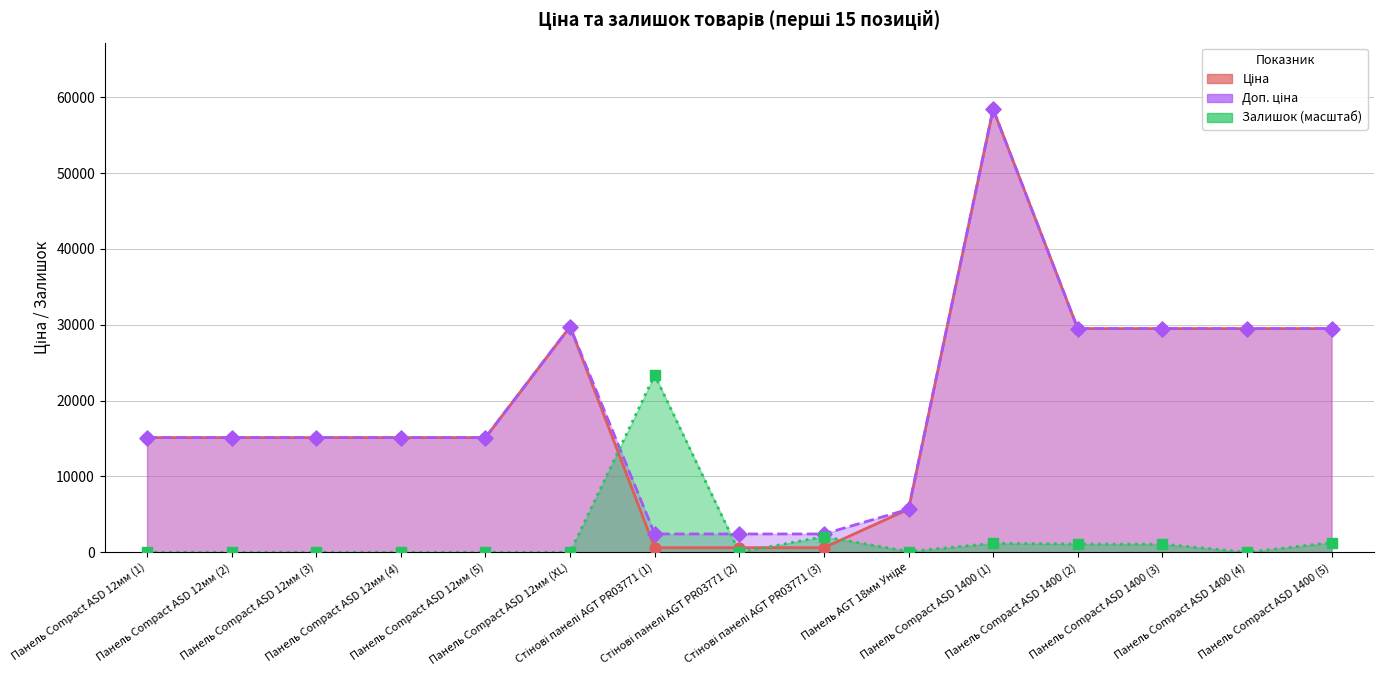

What is the total value across all series at Стінові панелі AGT PR03771 (3)?

5080.7